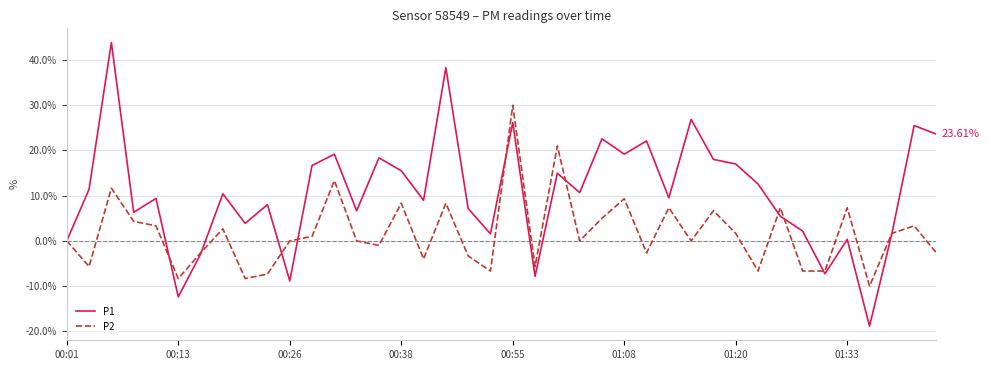

List the series in order of their overall mean, lowest first.

P2, P1